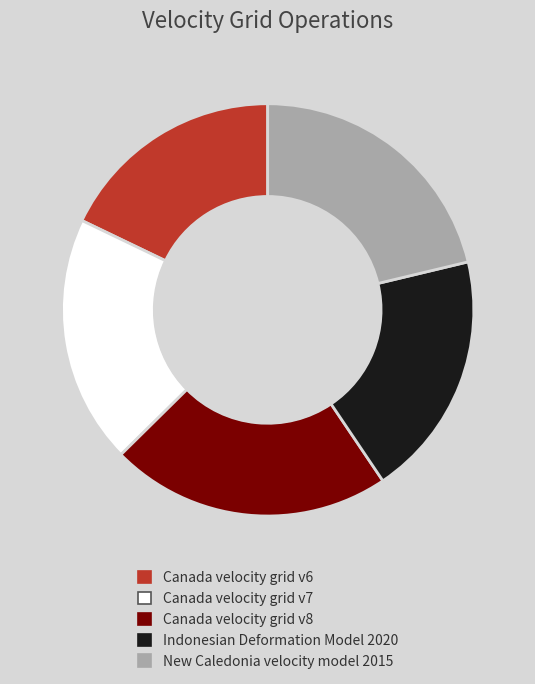

How many slices are in this pie chart?

5